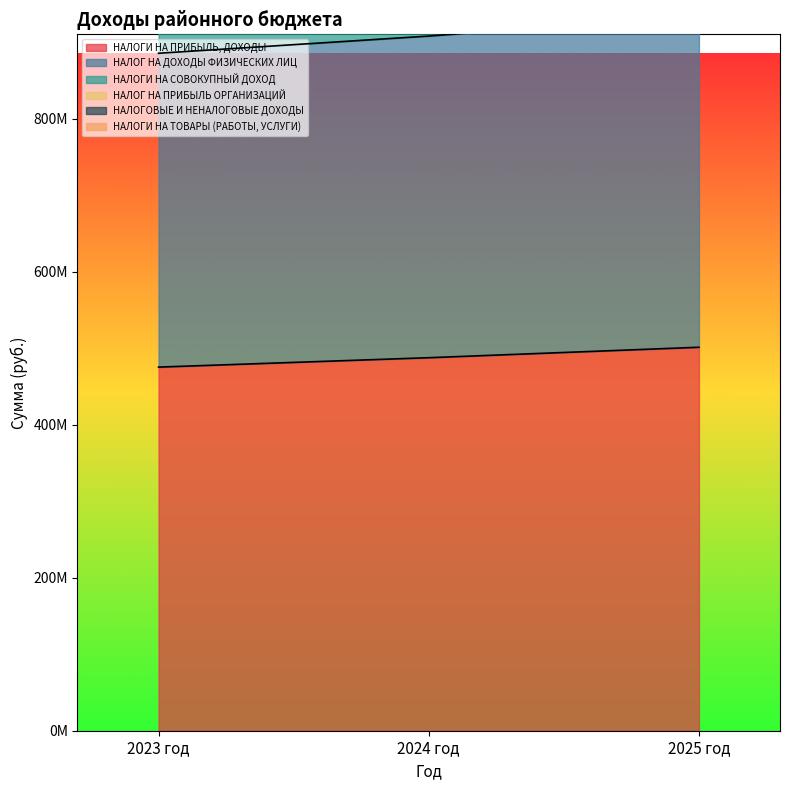

At which label does НАЛОГ НА ДОХОДЫ ФИЗИЧЕСКИХ ЛИЦ first exceed 1994437486?

2025 год